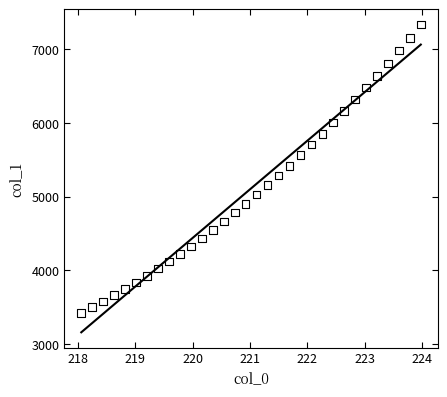

What is the range of X values (max minus min)?

5.9